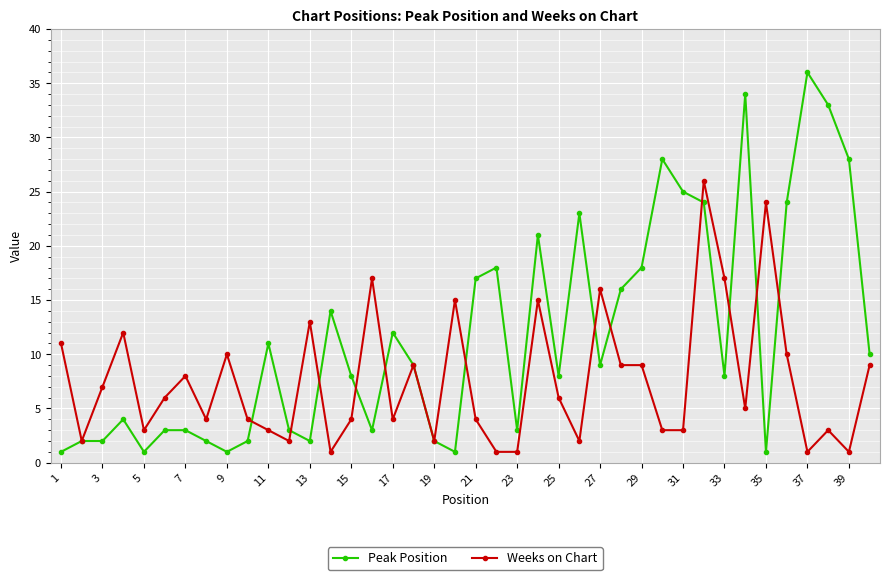

Which series has the largest total across all categories?

Peak Position